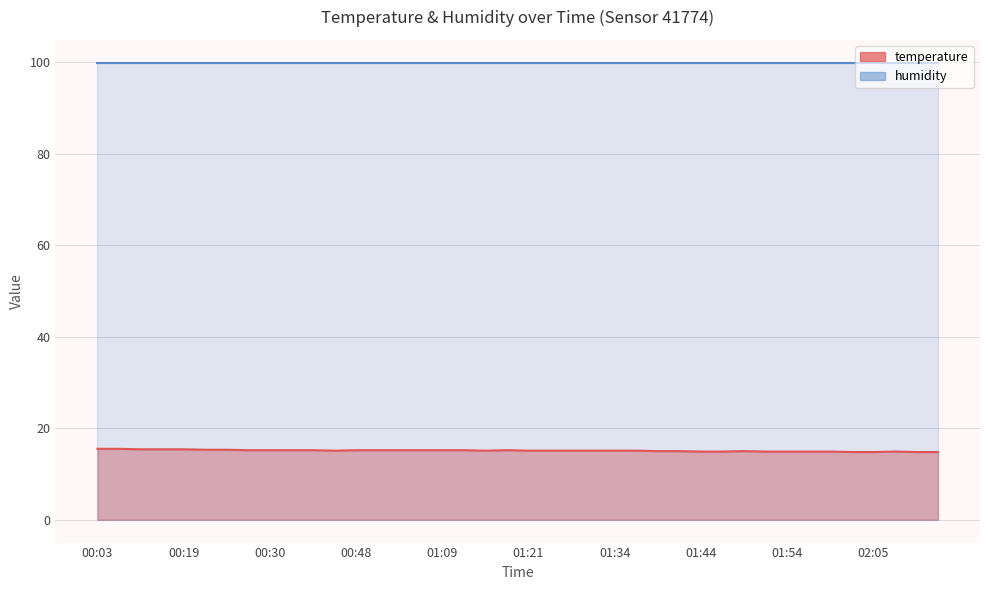

Where does the data first go above 15?

00:03